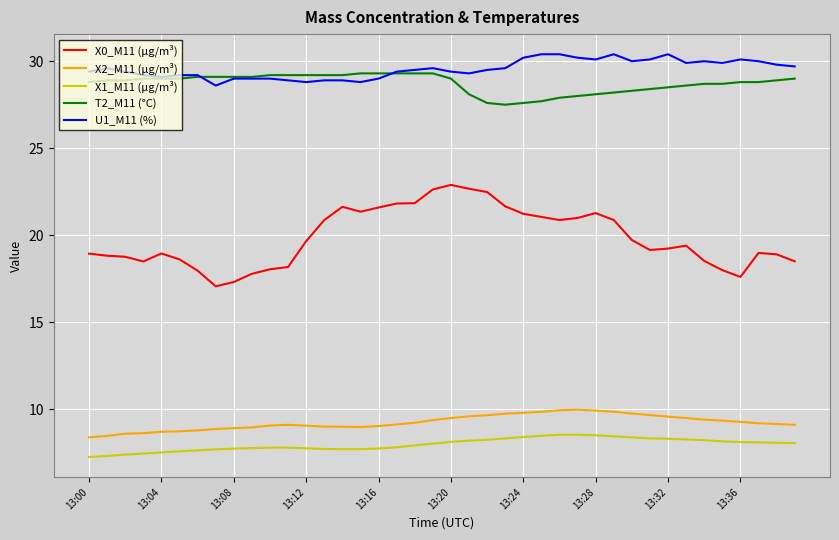

What is the maximum value shown in the chart?

30.4